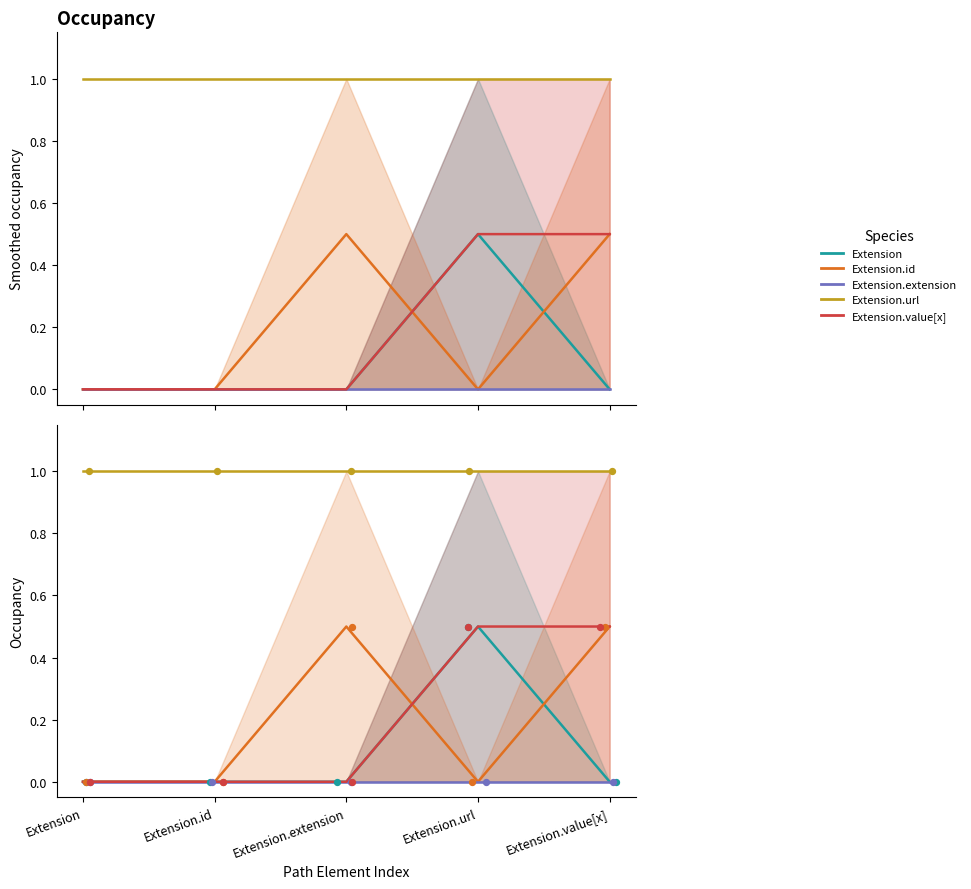

At which category is the sum across all series the highest?

Extension.url